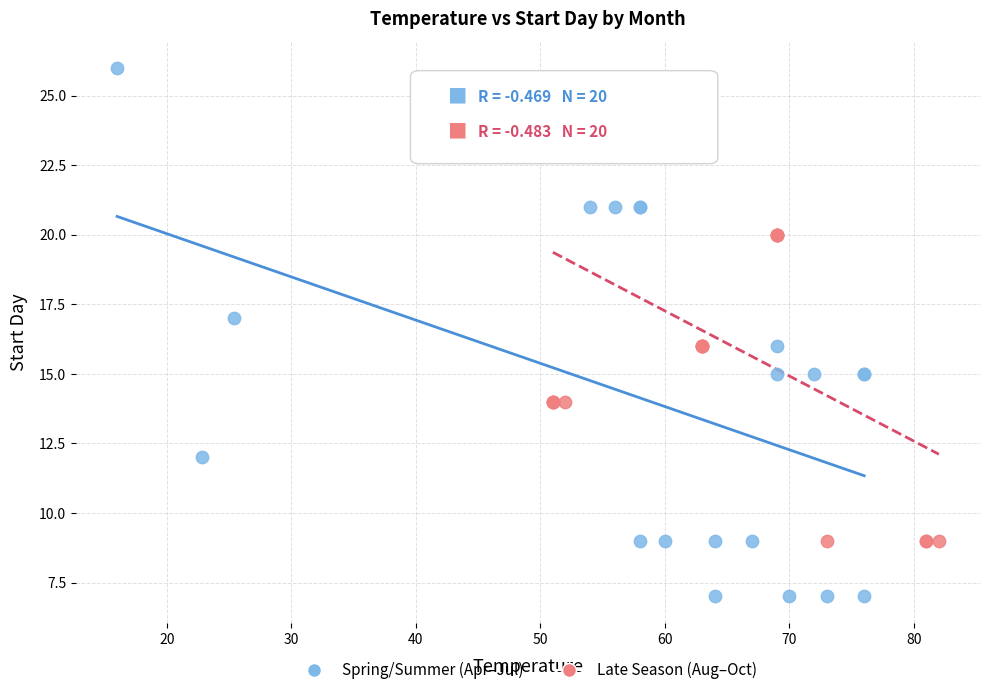

Which series reaches the maximum Y coordinate?

Spring/Summer (Apr–Jul)